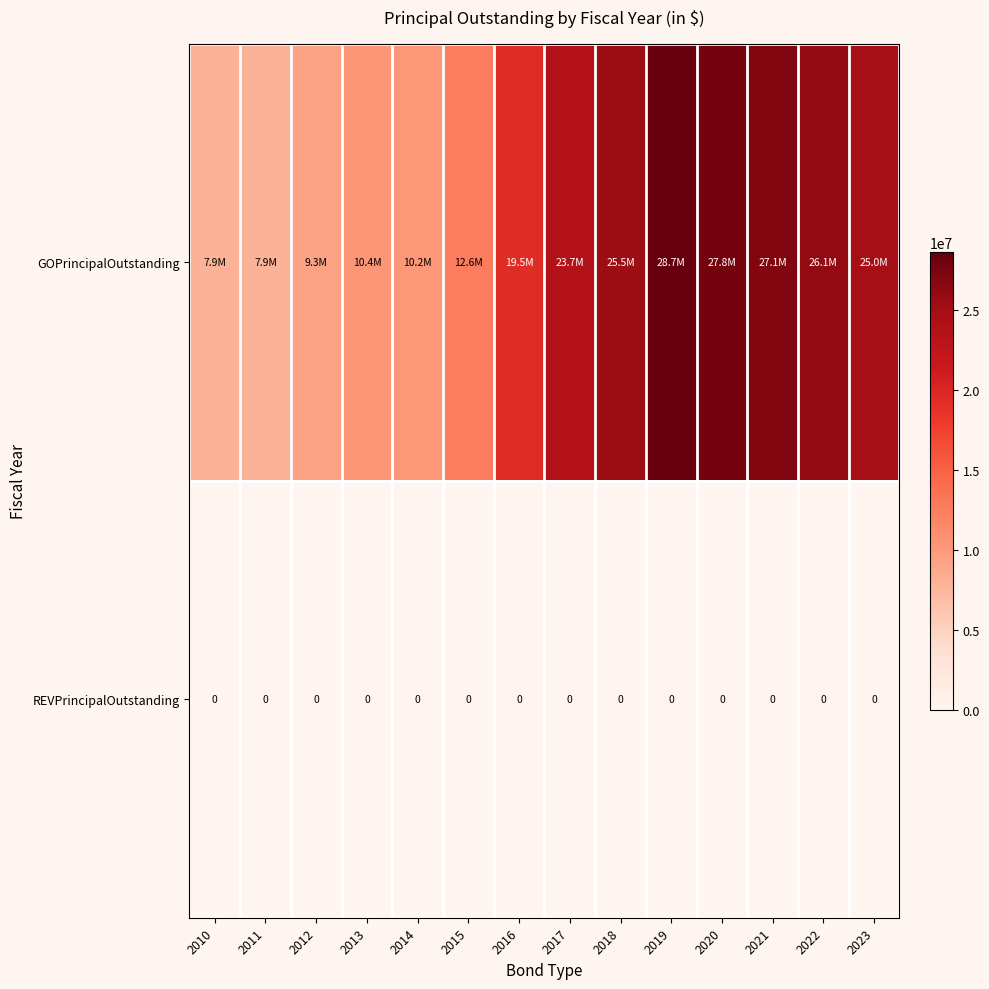

The value of REVPrincipalOutstanding at 2019 is 0. True or false?

True